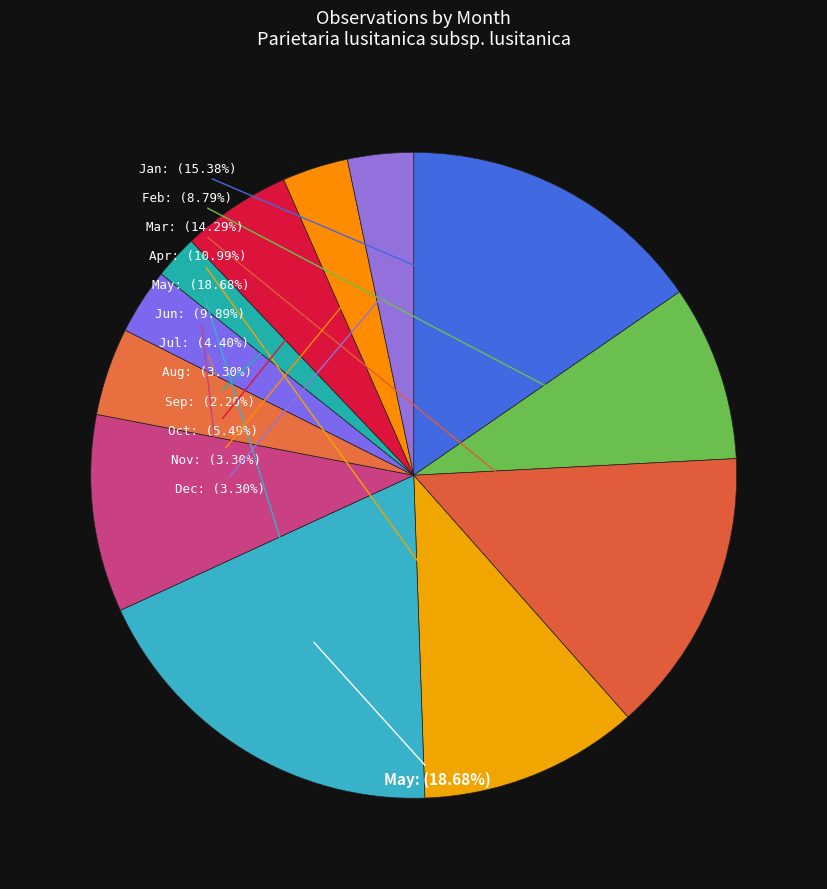

What is the change in value from 2 to 5?

+9